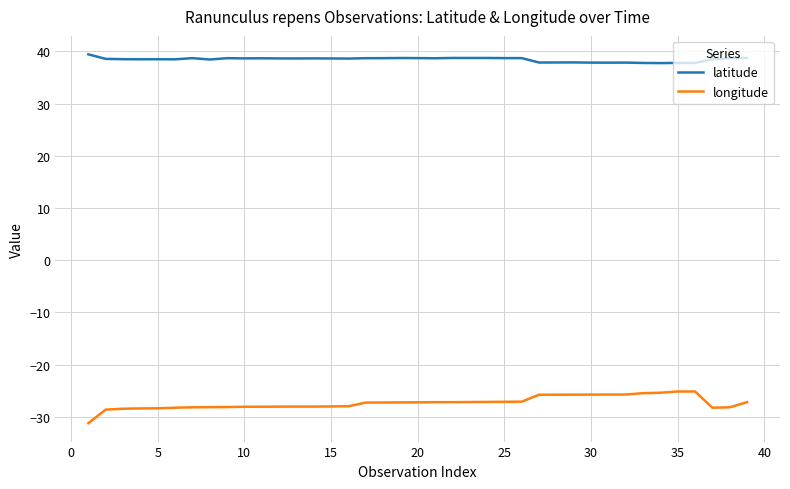

Does the chart display data point markers on the line(s)?

No